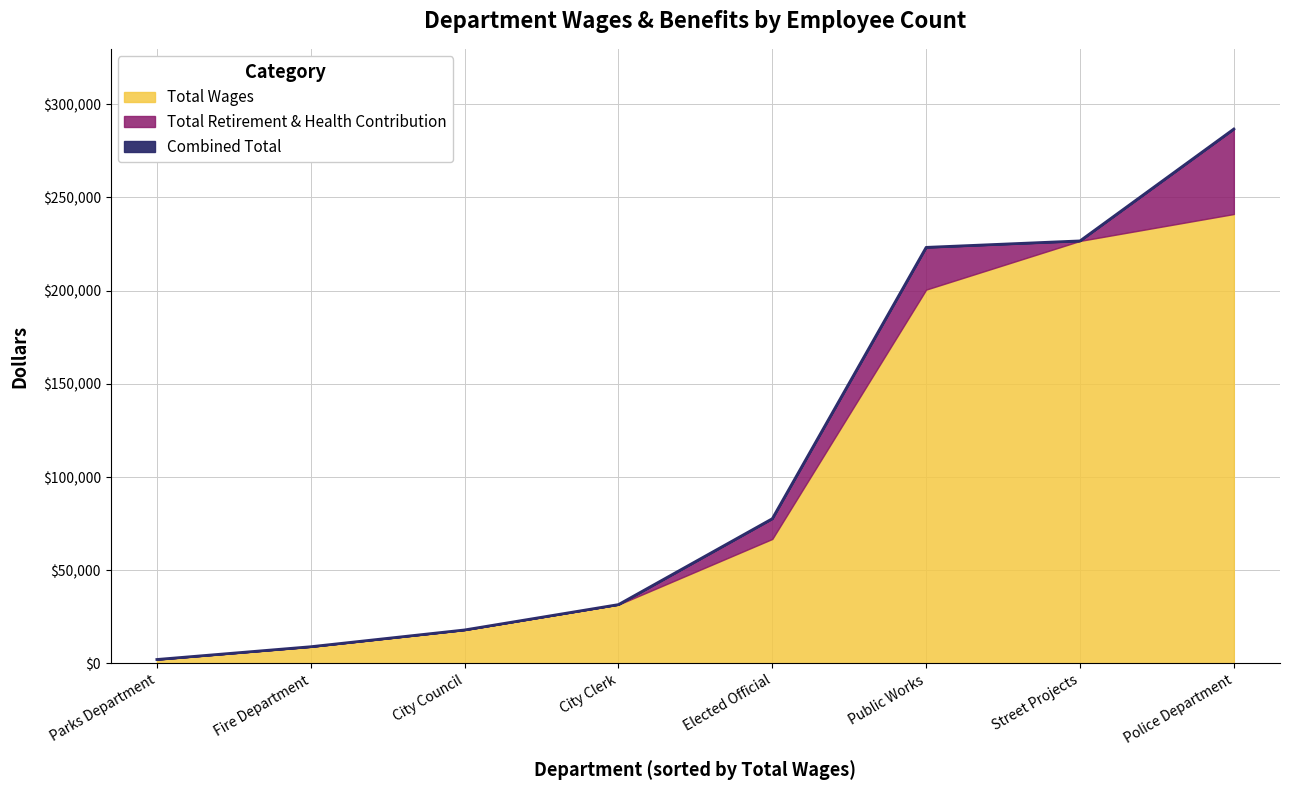

Read the Total Wages value at City Clerk.

31601